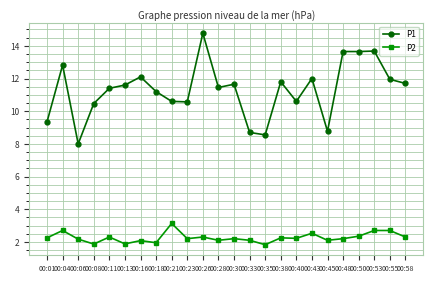

The value of P1 at 00:40 is 17.5. True or false?

False